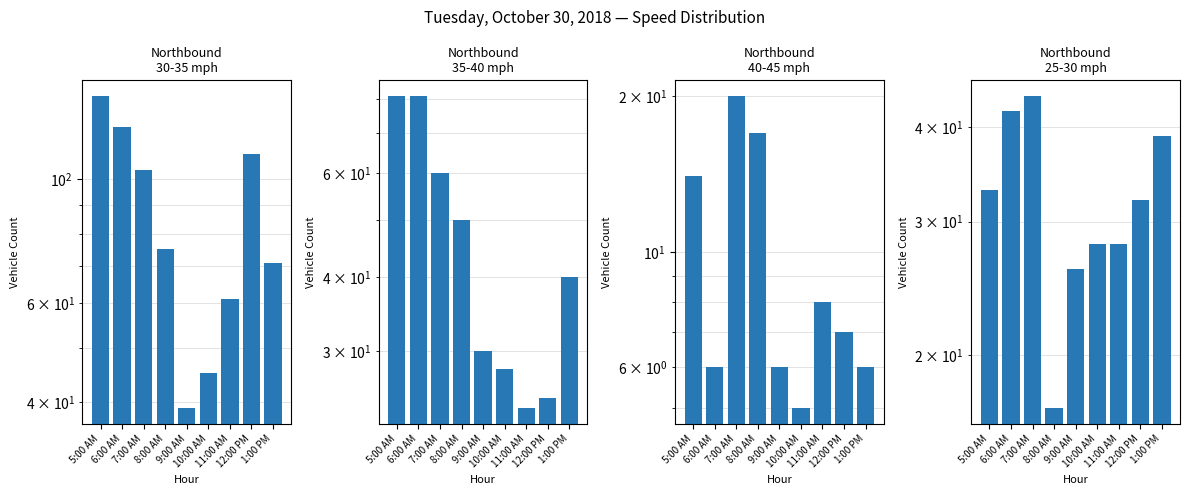

List the labels in order of Northbound 35-40 mph value, largest first.

5:00 AM, 6:00 AM, 7:00 AM, 8:00 AM, 1:00 PM, 9:00 AM, 10:00 AM, 12:00 PM, 11:00 AM